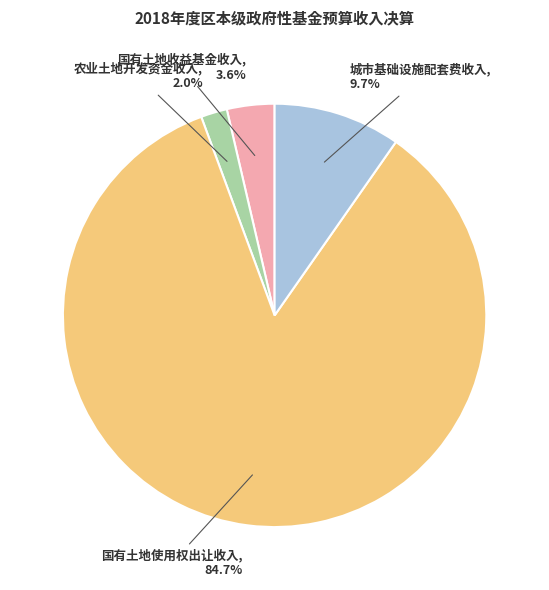

Is there a majority slice in this chart?

Yes